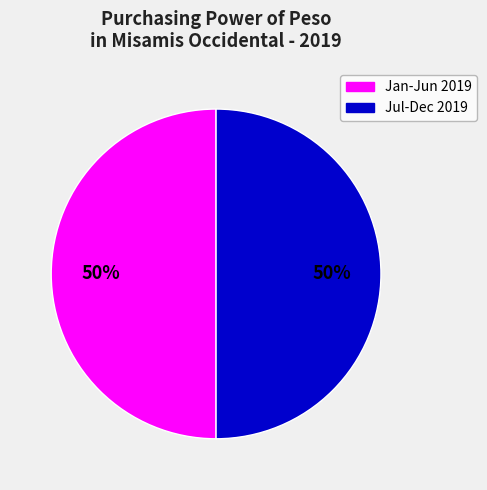

How many slices are in this pie chart?

2